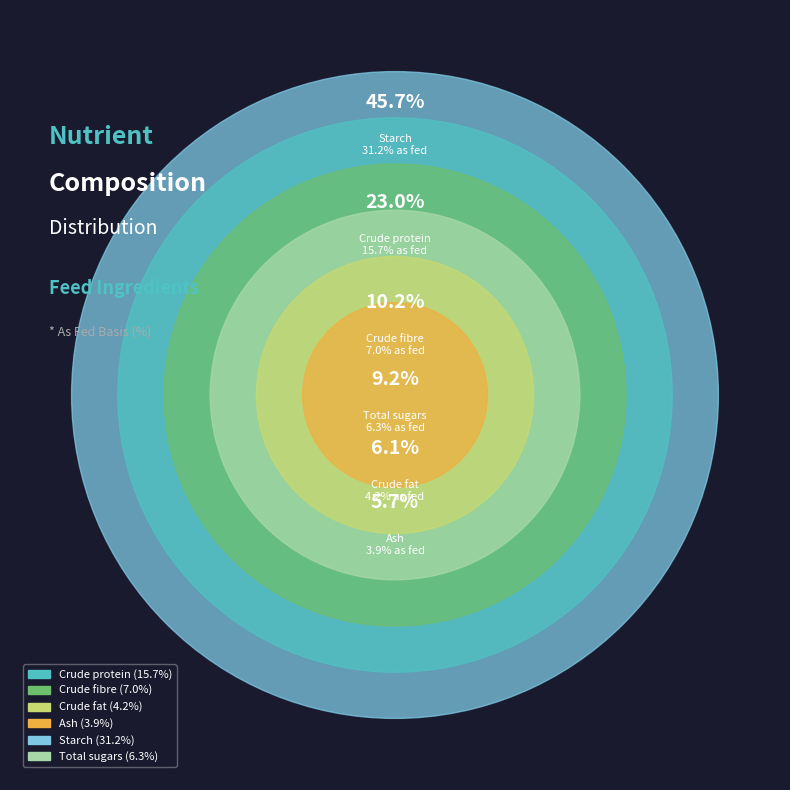

How many segments does this pie chart have?

6